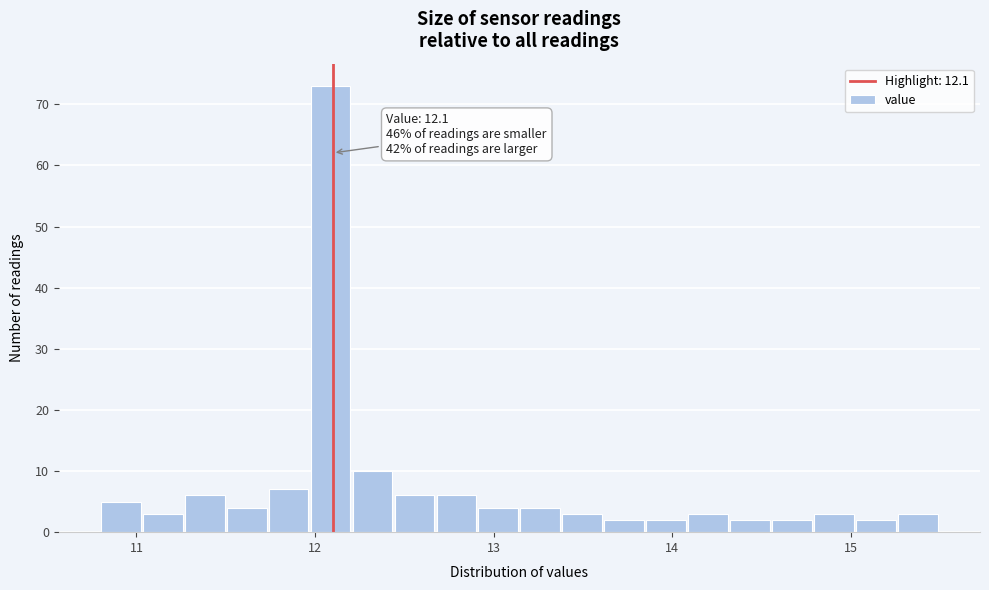

Read against the x-axis, roughly where is the centre of the tallest bar?

12.1